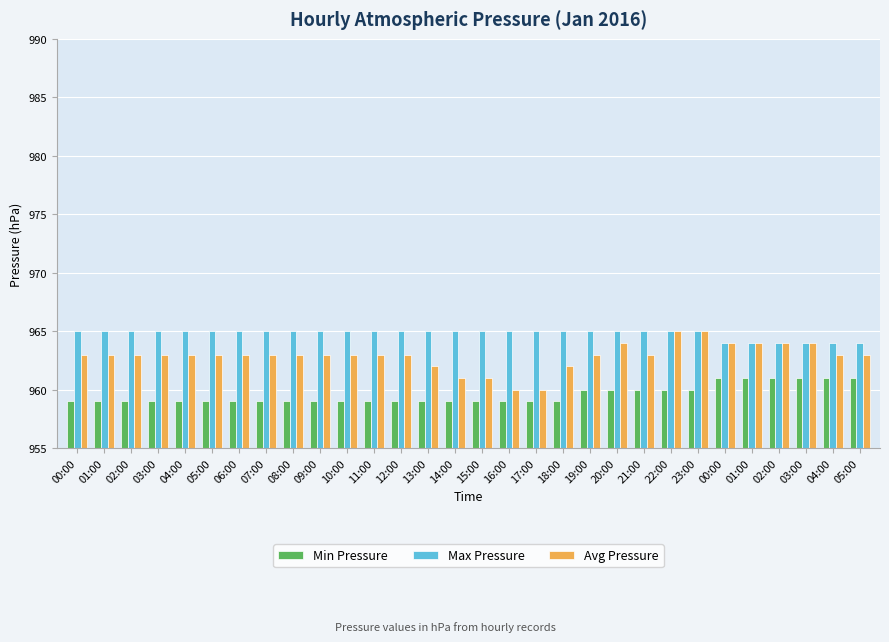

At 05:00, list the series in order from largest to smallest.

Max Pressure, Avg Pressure, Min Pressure